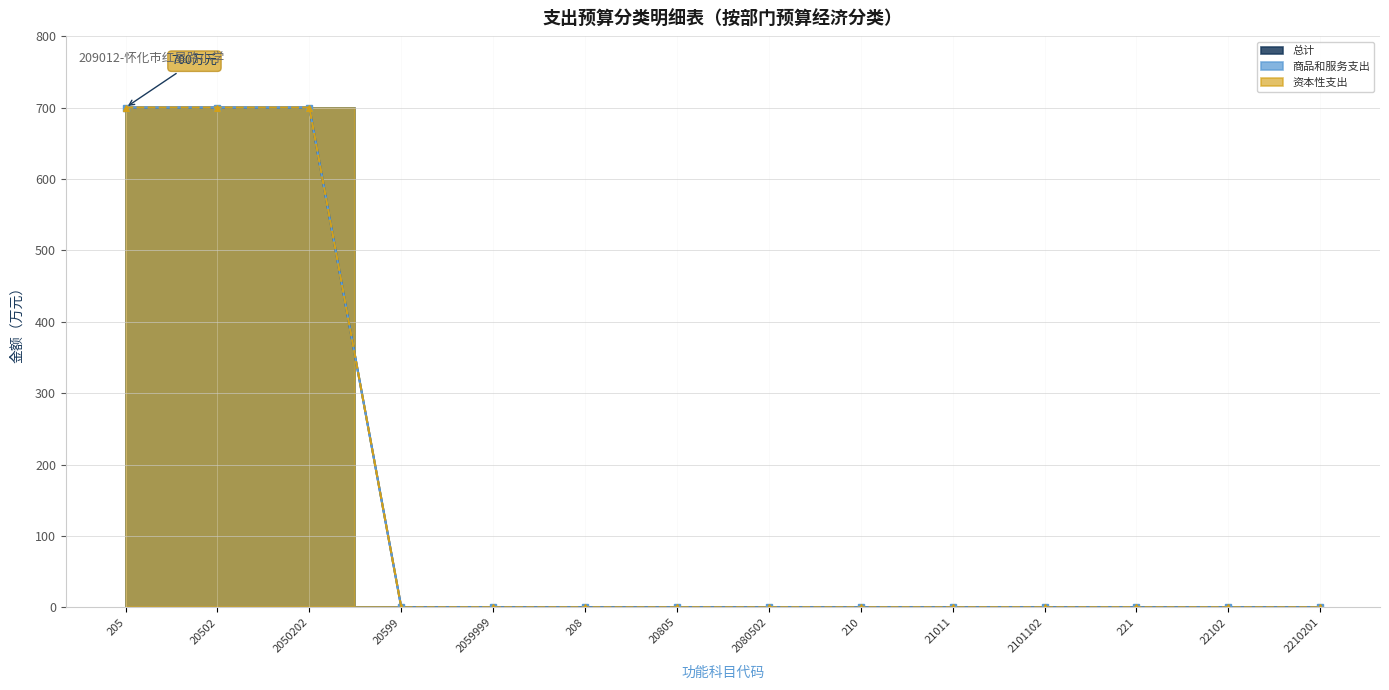

Which category has the highest value in the 总计 series?

205